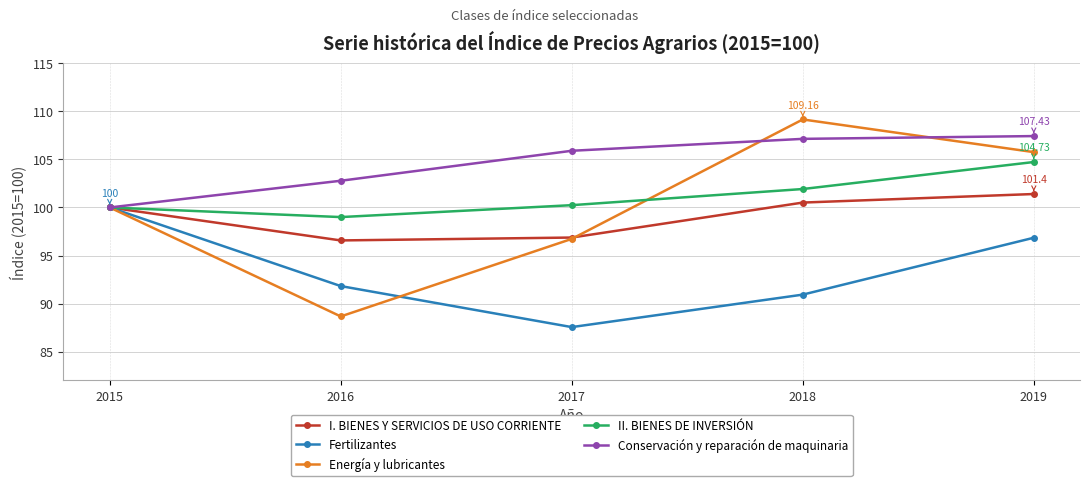

Rank the series at 2019 from lowest to highest value.

Fertilizantes, I. BIENES Y SERVICIOS DE USO CORRIENTE, II. BIENES DE INVERSIÓN, Energía y lubricantes, Conservación y reparación de maquinaria